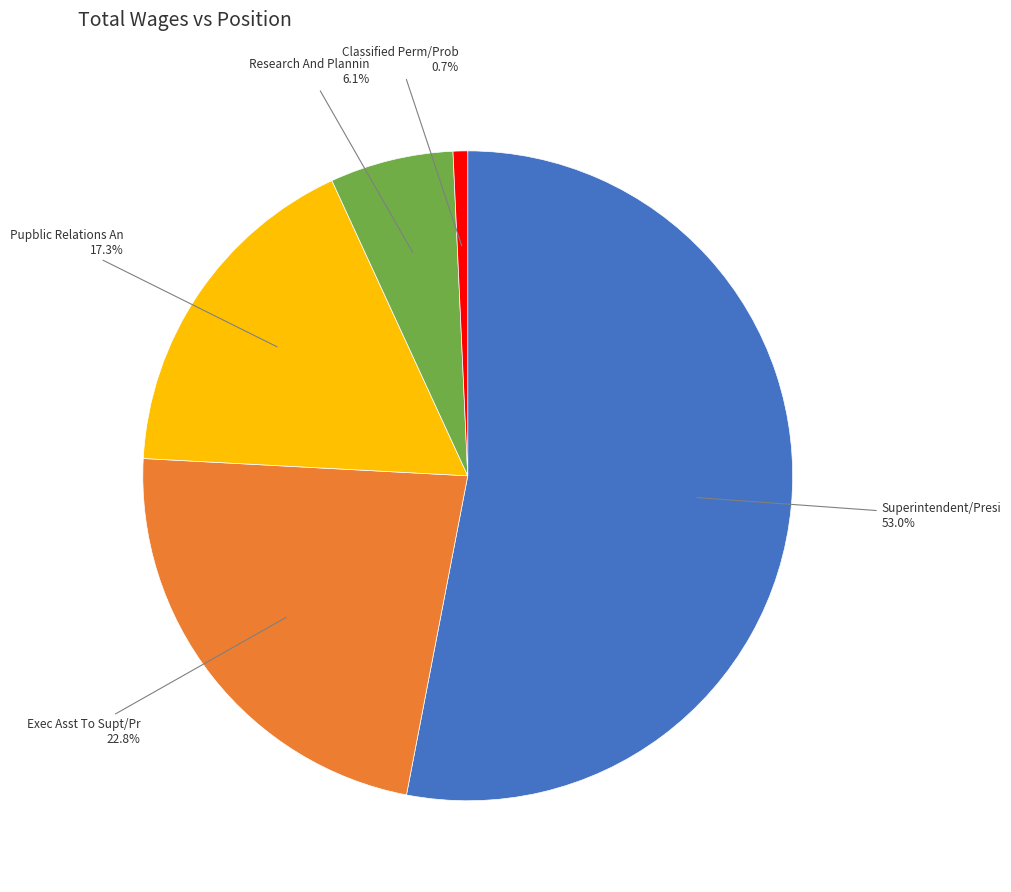

Is there any slice that represents more than half of the pie?

Yes